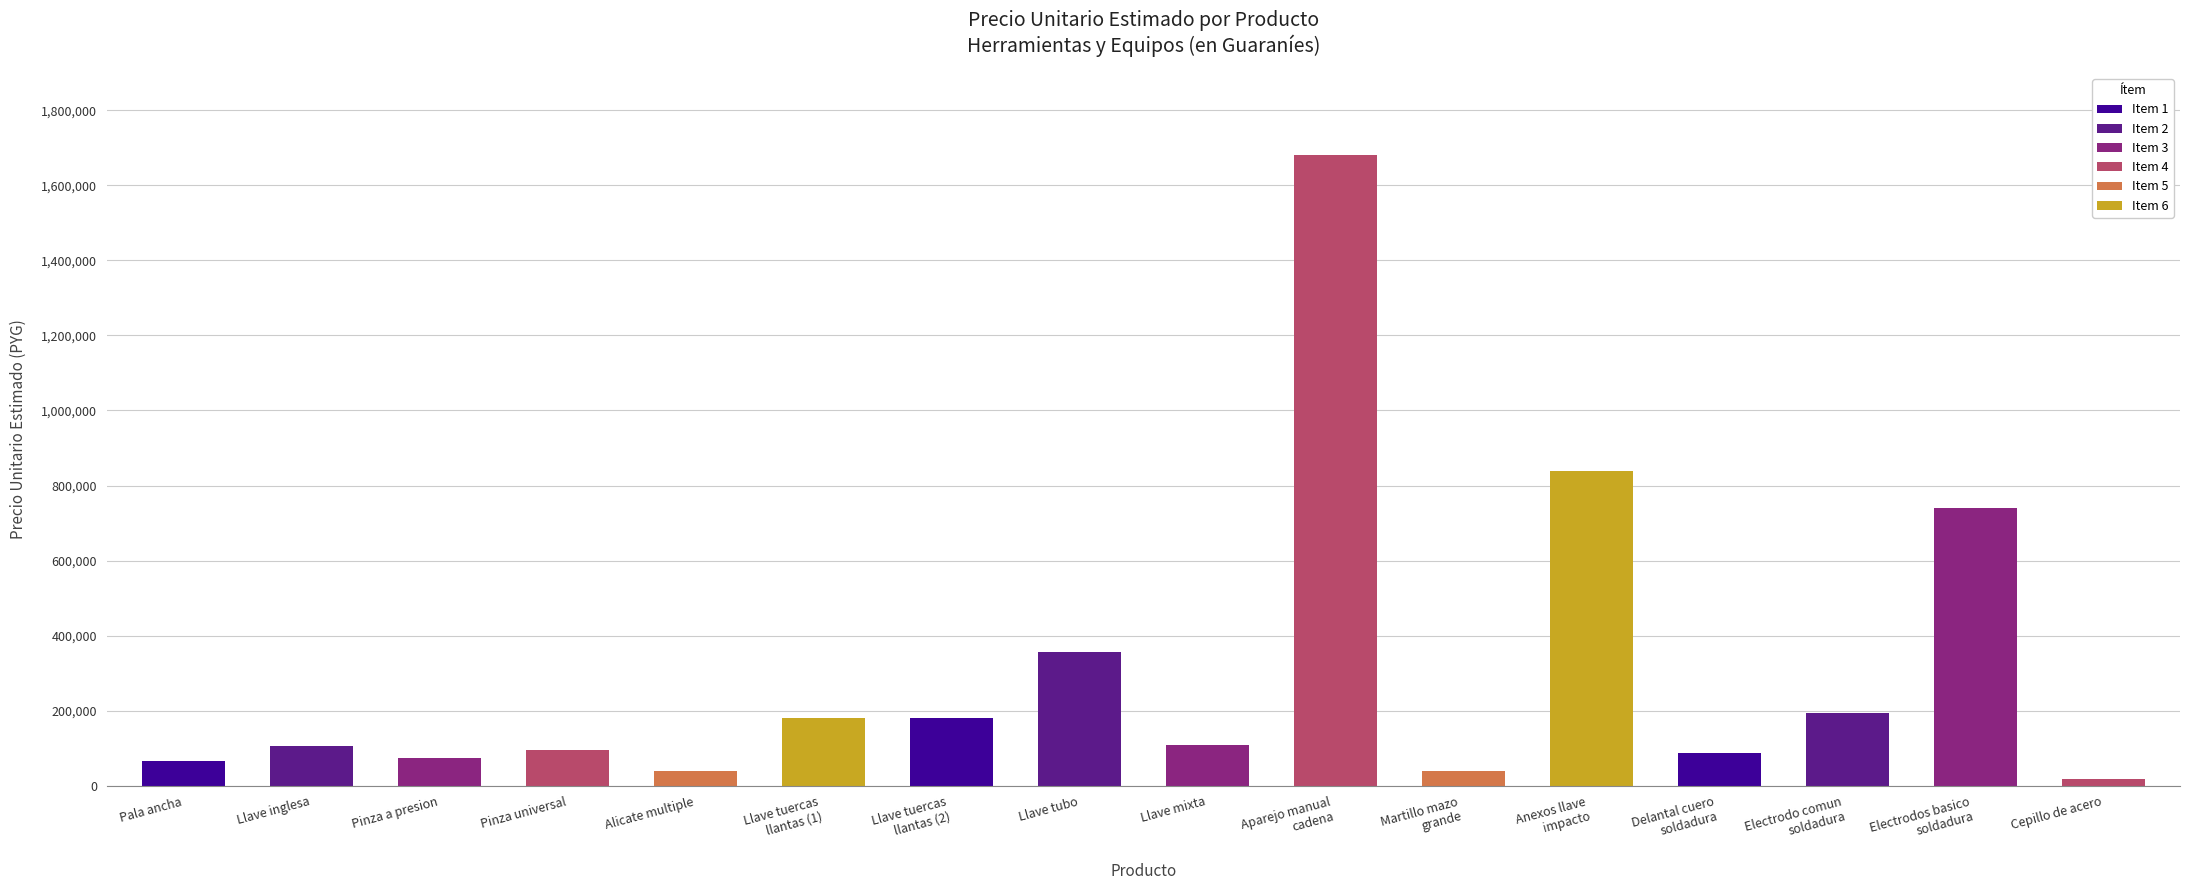

What is the value of the 1st bar from the left?

67000